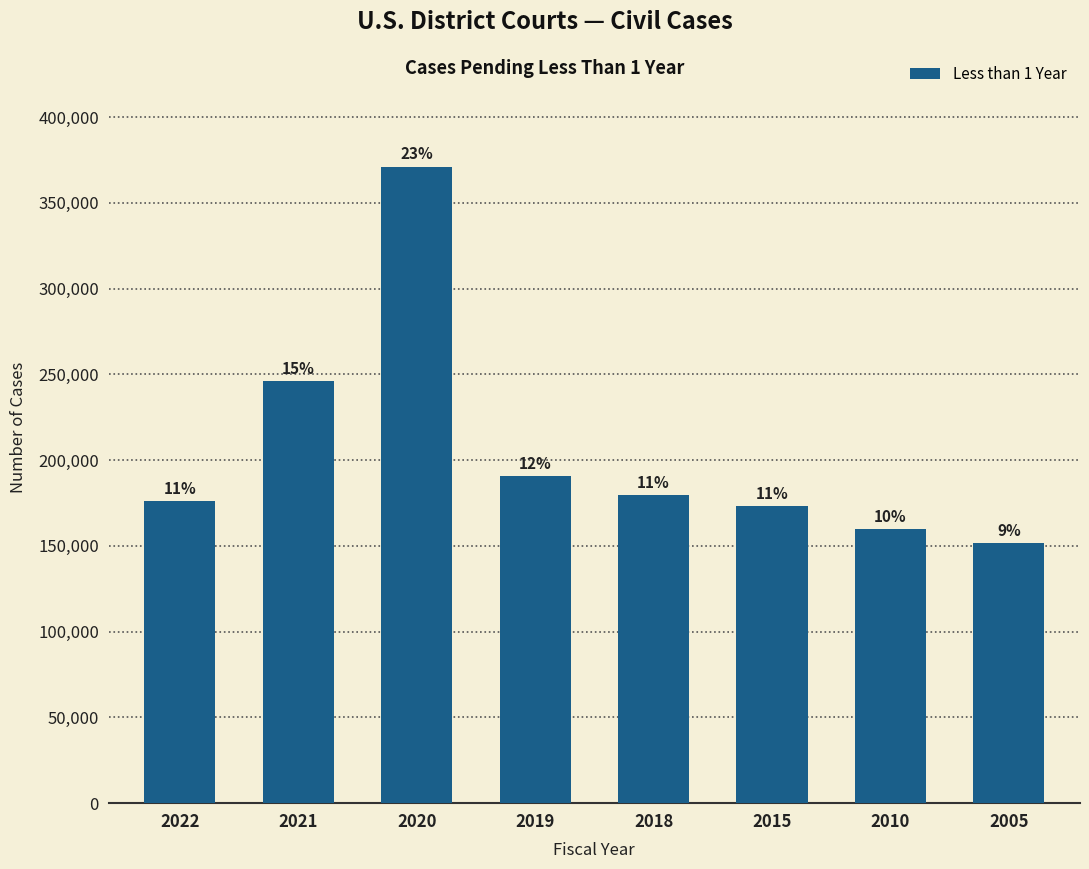

Are the bars horizontal?

No